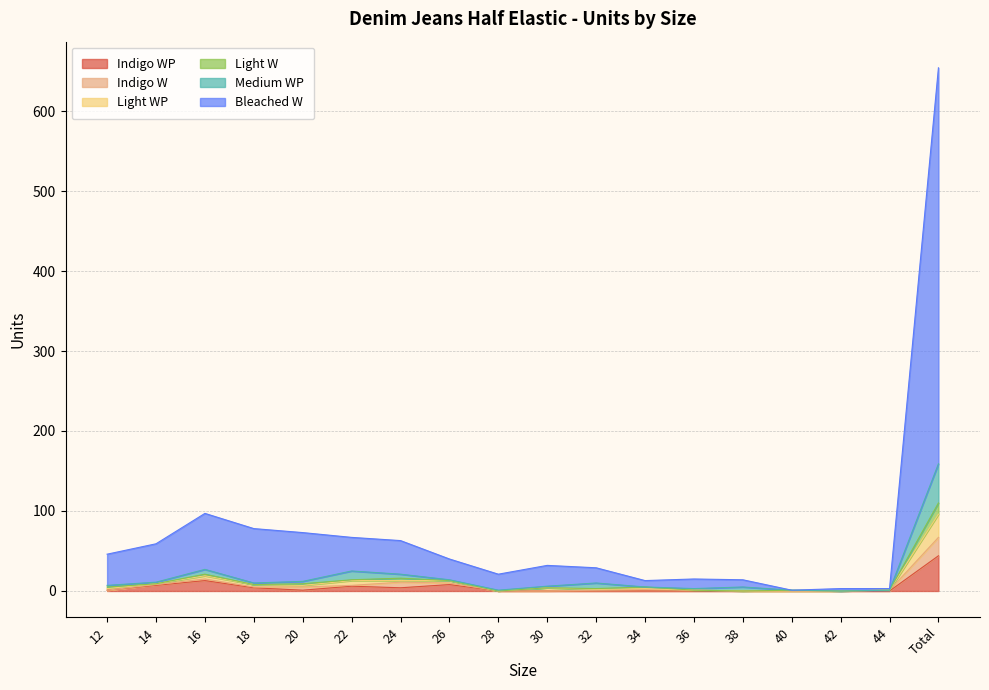

At which category is the sum across all series the highest?

Total